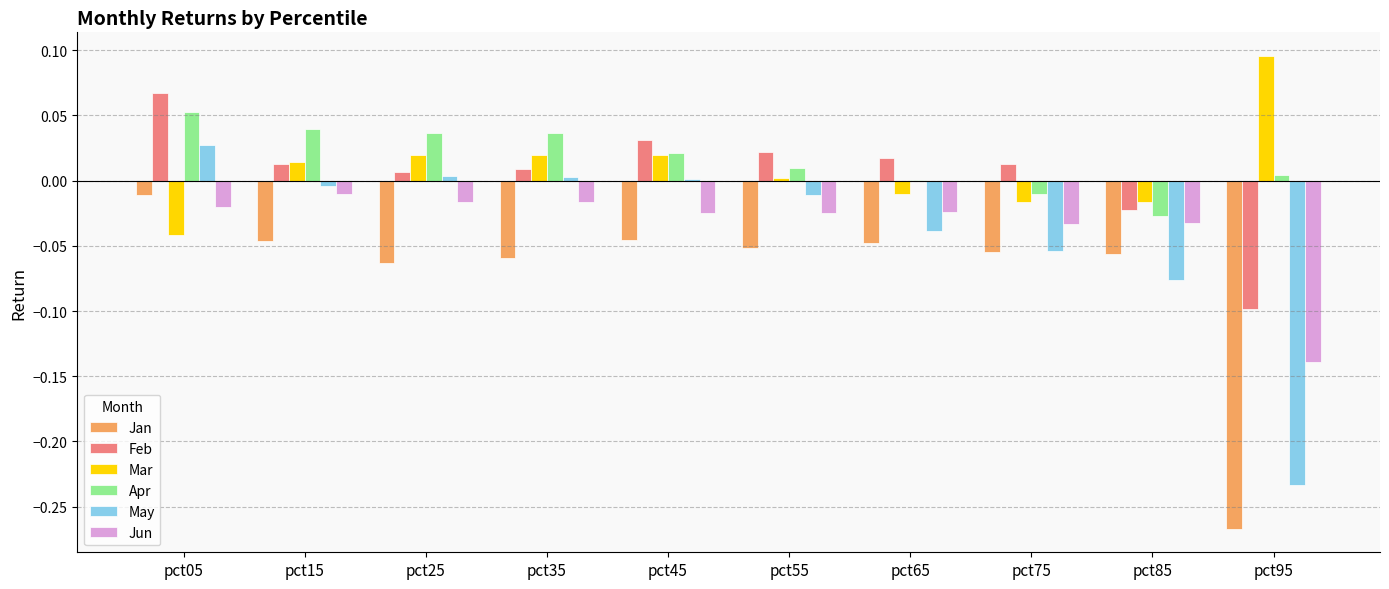

The value of May at pct25 is 0.0. True or false?

True